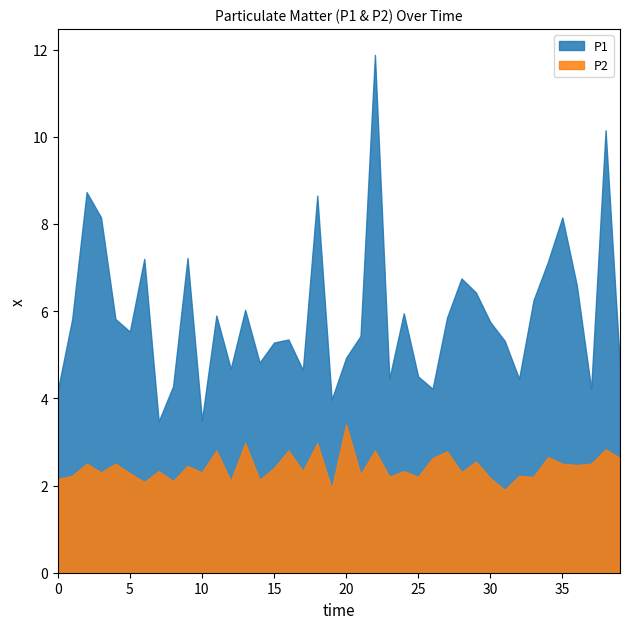

What is the value of the P2 point at the 4th from the left?

2.3